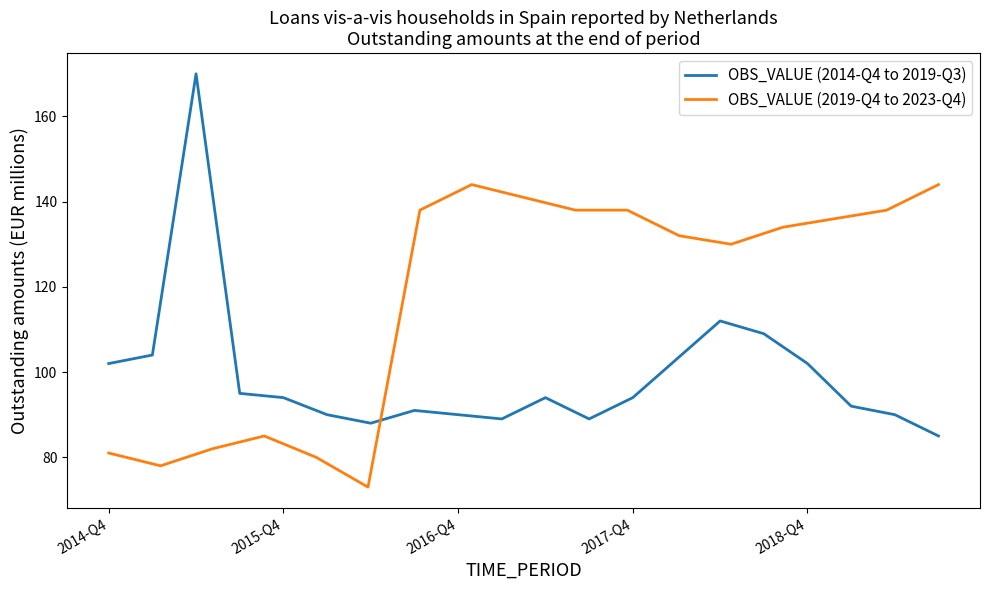

How many data points are less than 94?

9